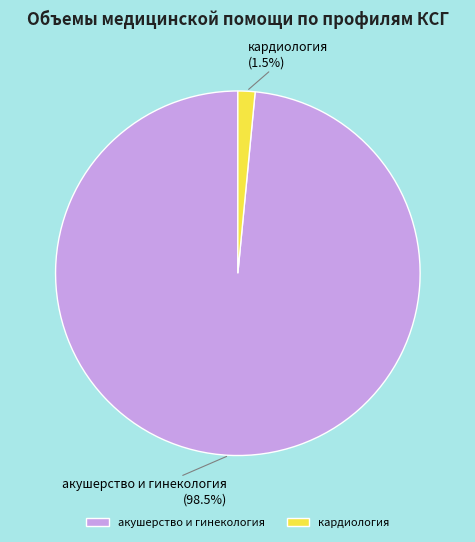

Do акушерство и гинекология and кардиология together represent more than half of the pie?

Yes